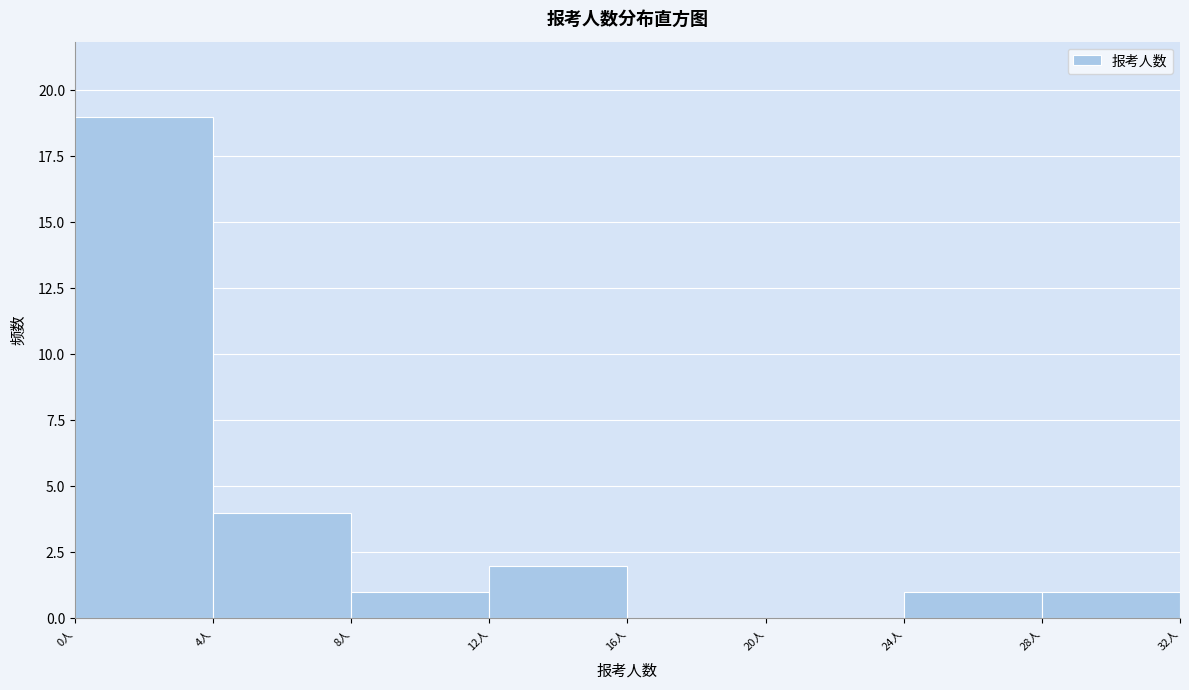

Reading left to right, transcribe this chart: for each bar, give the range it covers on the x-axis and its height. The values are not printed on the chart, so give them approximately, as read against the axis.

0 to 4: 19
4 to 8: 4
8 to 12: 1
12 to 16: 2
16 to 20: 0
20 to 24: 0
24 to 28: 1
28 to 32: 1